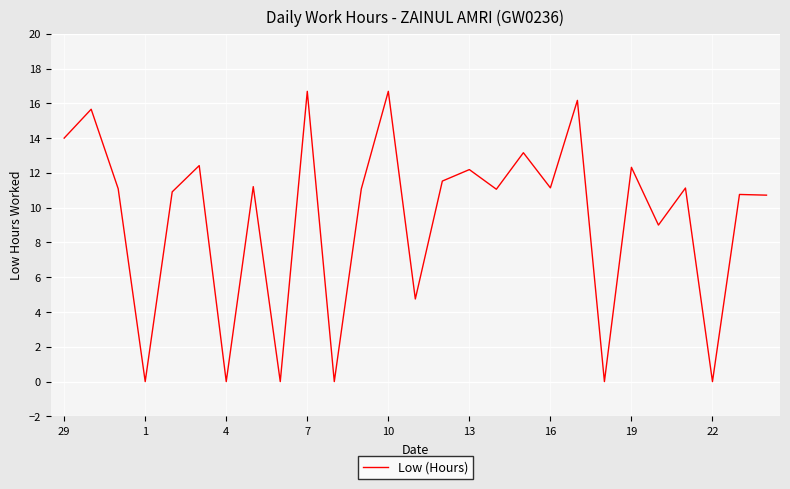

What is the maximum value shown in the chart?

16.7